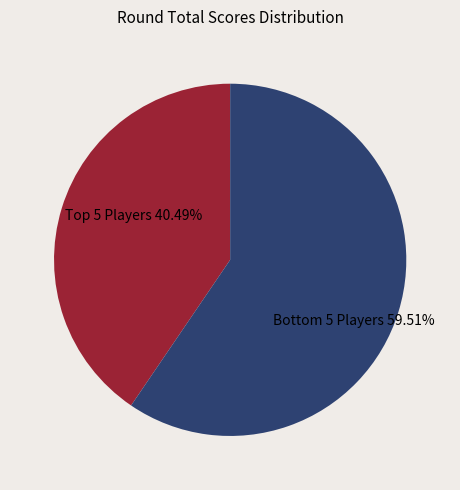

Rank the categories by value from highest to lowest.

Bottom 5 Players, Top 5 Players